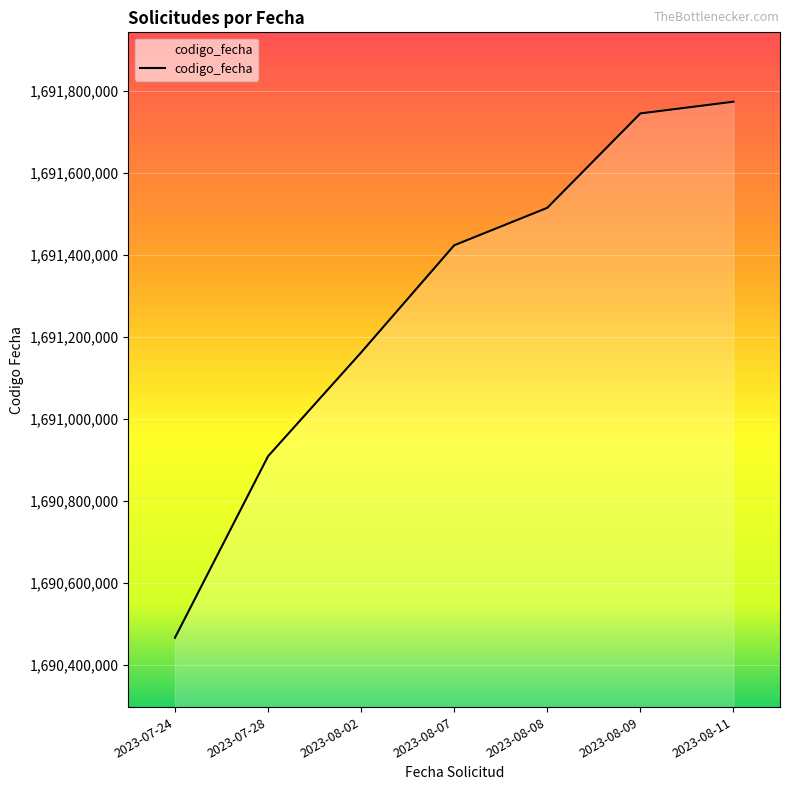

What is the approximate value at 2023-08-08, to the nearest 10?

1691514000